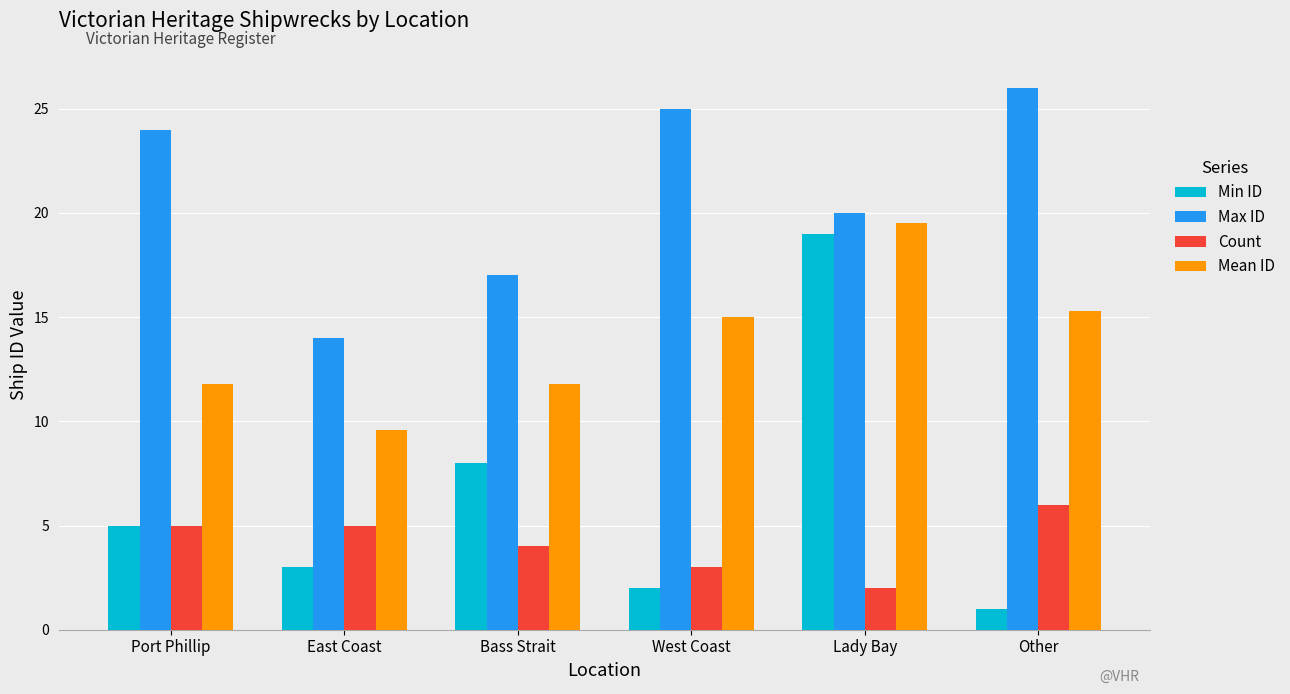

What is the average value of the Min ID series?

6.3